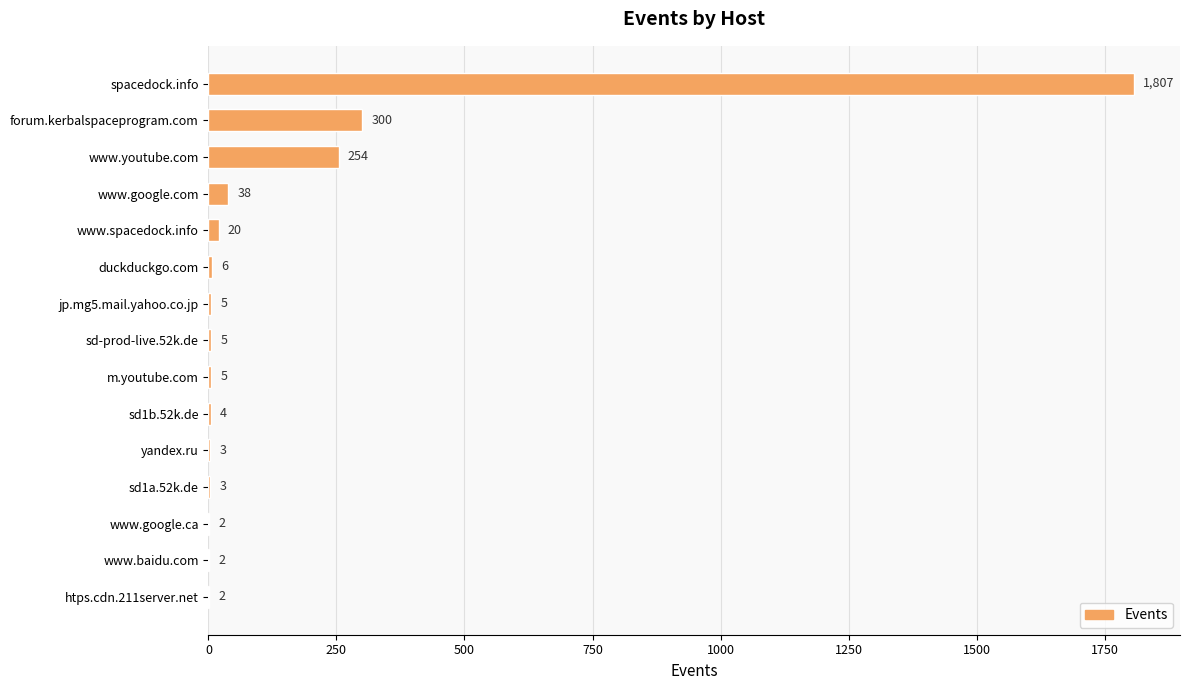

Is it true that the value at jp.mg5.mail.yahoo.co.jp is 5?

True